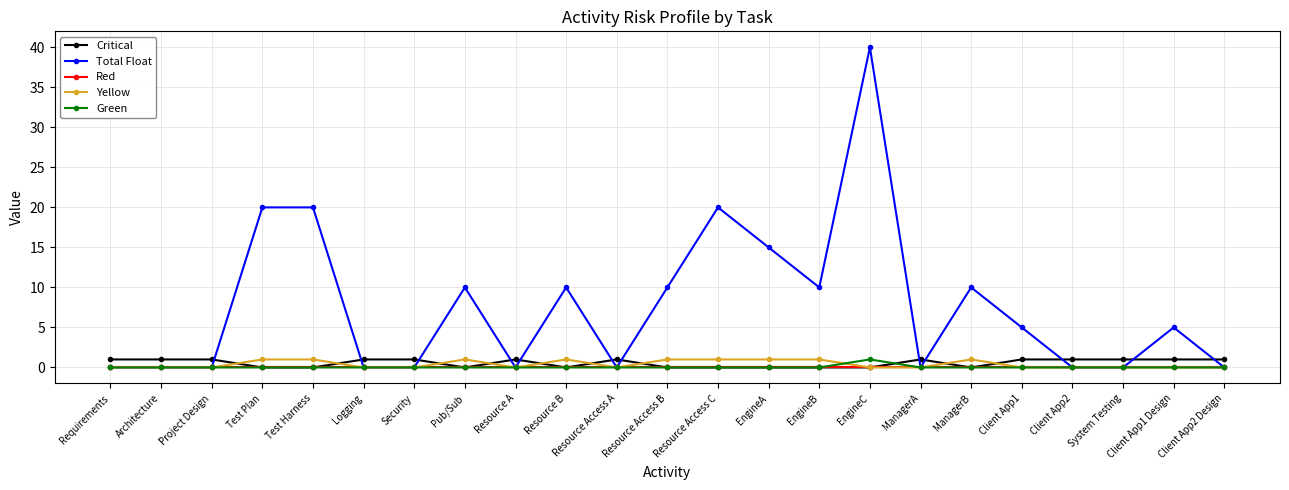

How many series are shown in this chart?

5